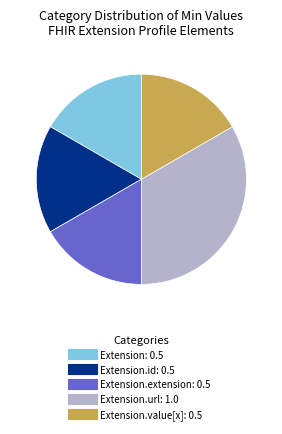

Is there a majority slice in this chart?

No